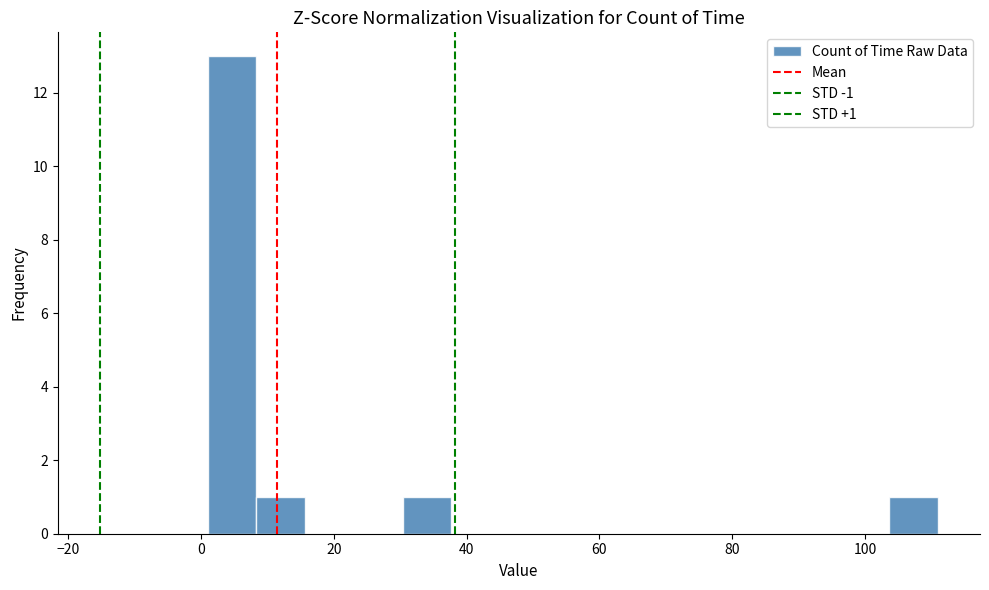

Read against the x-axis, roughly where is the centre of the tallest bar?

4